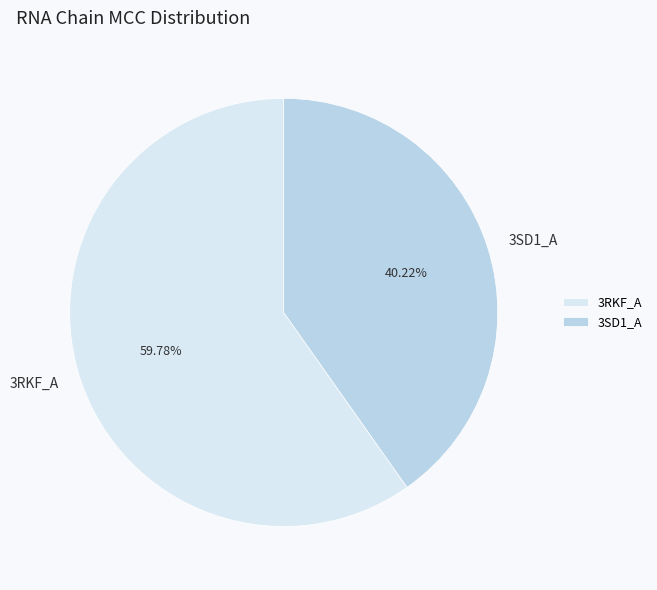

What percentage is NOT represented by 3SD1_A?

59.8%